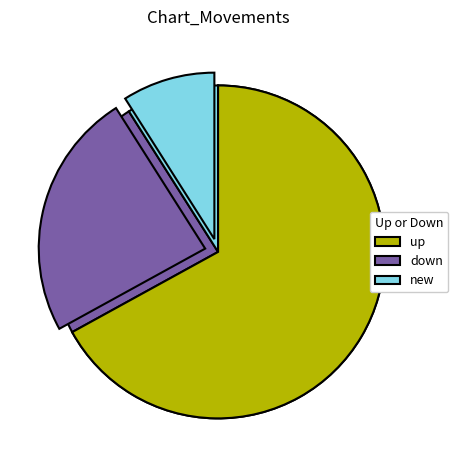

To the nearest percent, what is the difference between the largest and smallest slice percentages?

58%